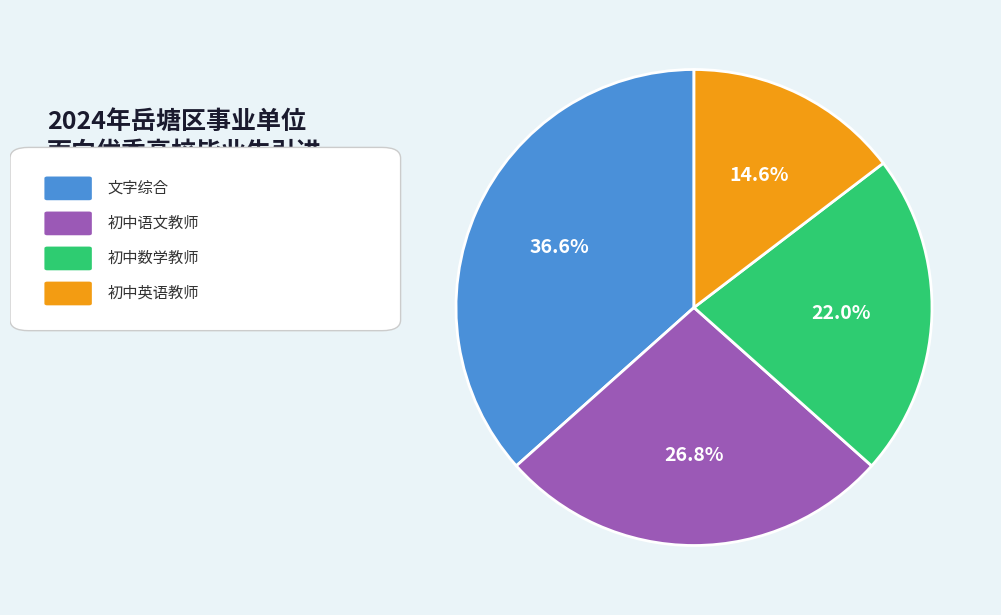

Is there any slice that represents more than half of the pie?

No